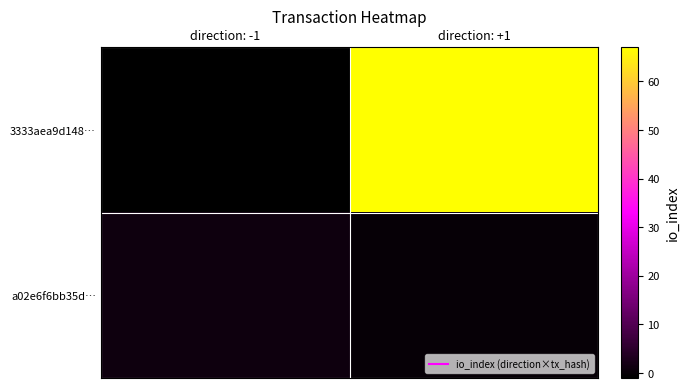

At which category is the sum across all series the highest?

direction: +1